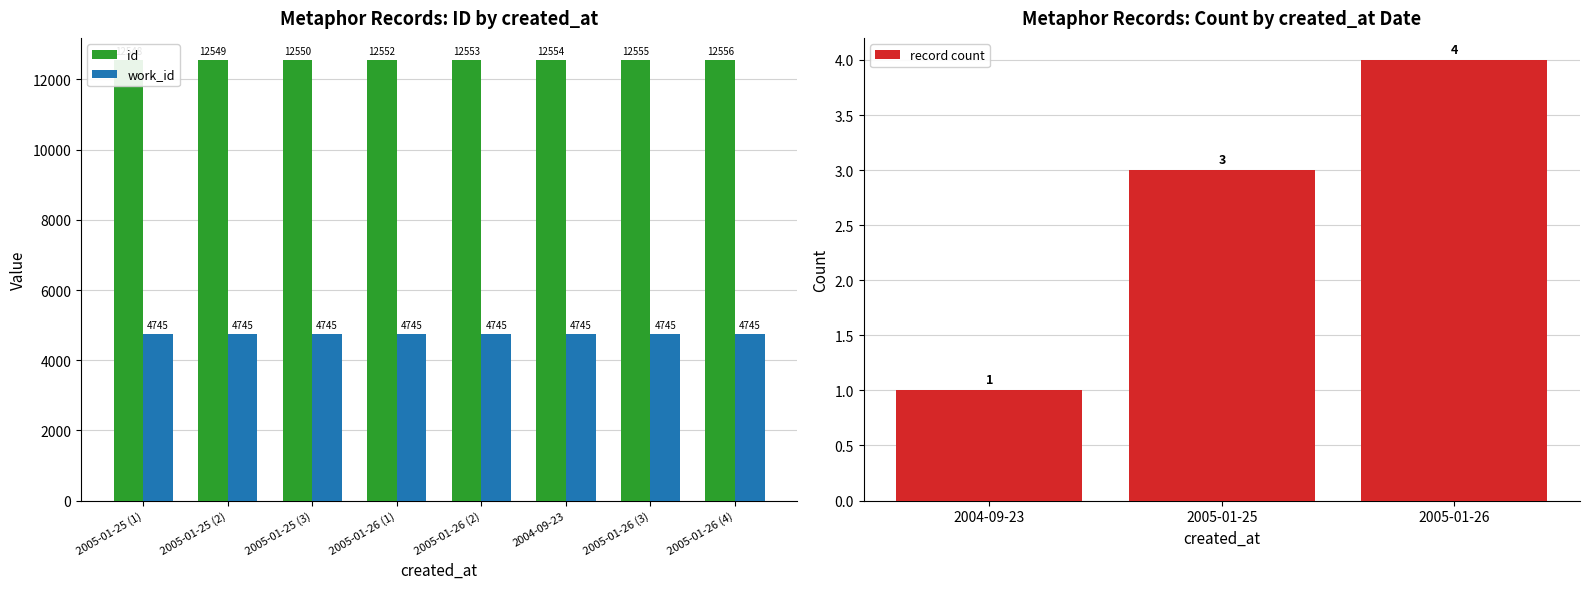

What position from the left is 2005-01-25 (3)?

3